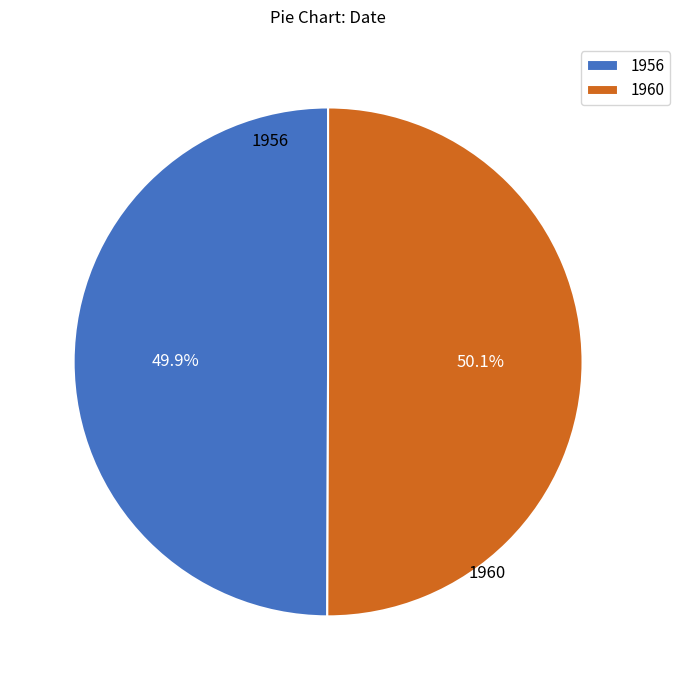

Is there any slice that represents more than half of the pie?

Yes